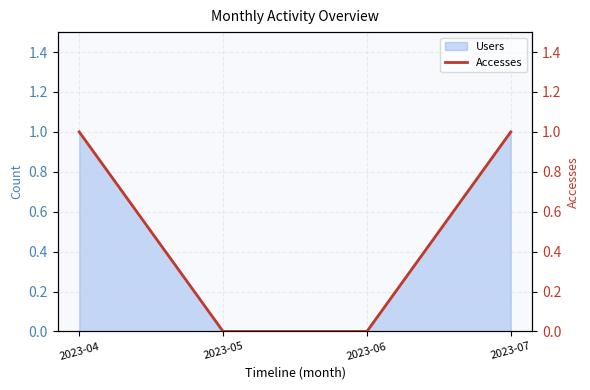

The value at 2023-05 is 0. True or false?

True